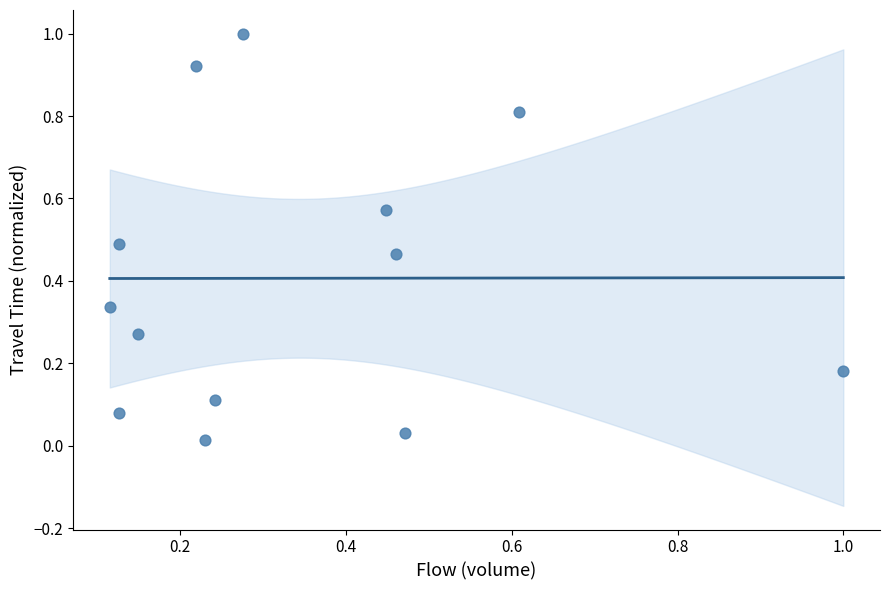

What is the range of Y values (max minus min)?

1.0